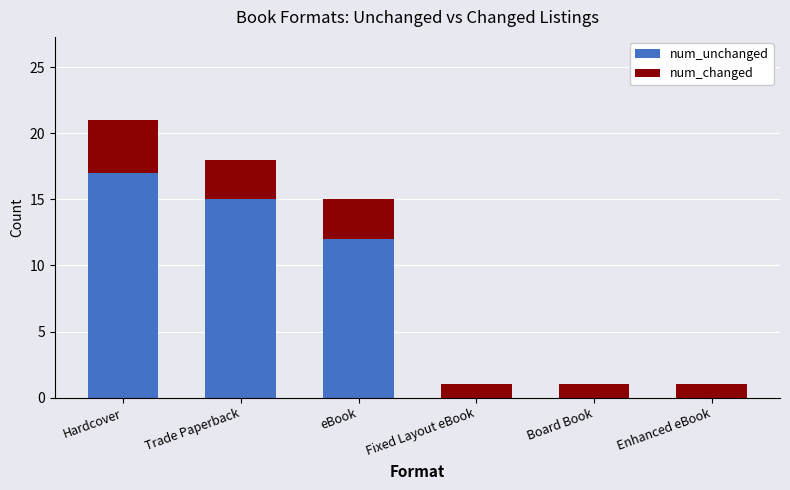

The value of num_unchanged at Trade Paperback is 26. True or false?

False